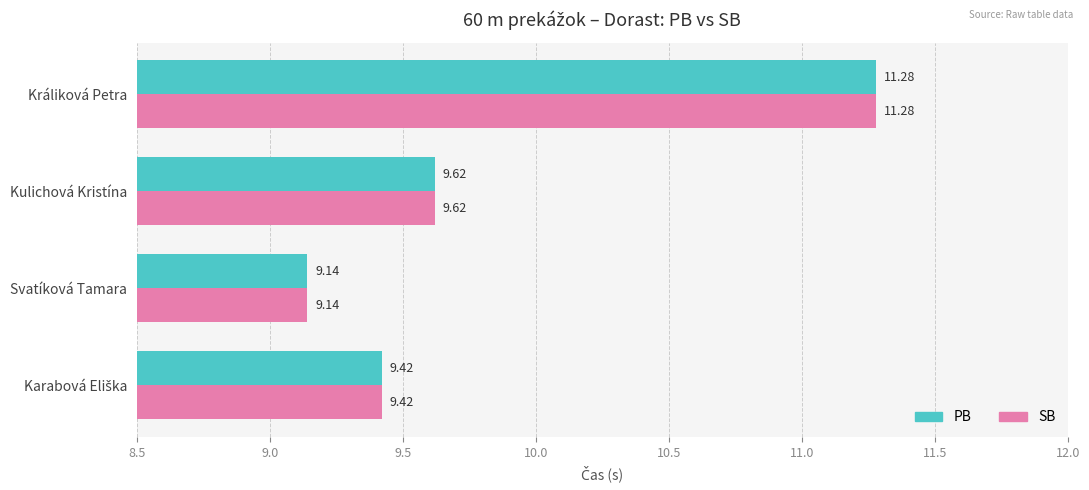

What is the average value of the PB series?

9.9